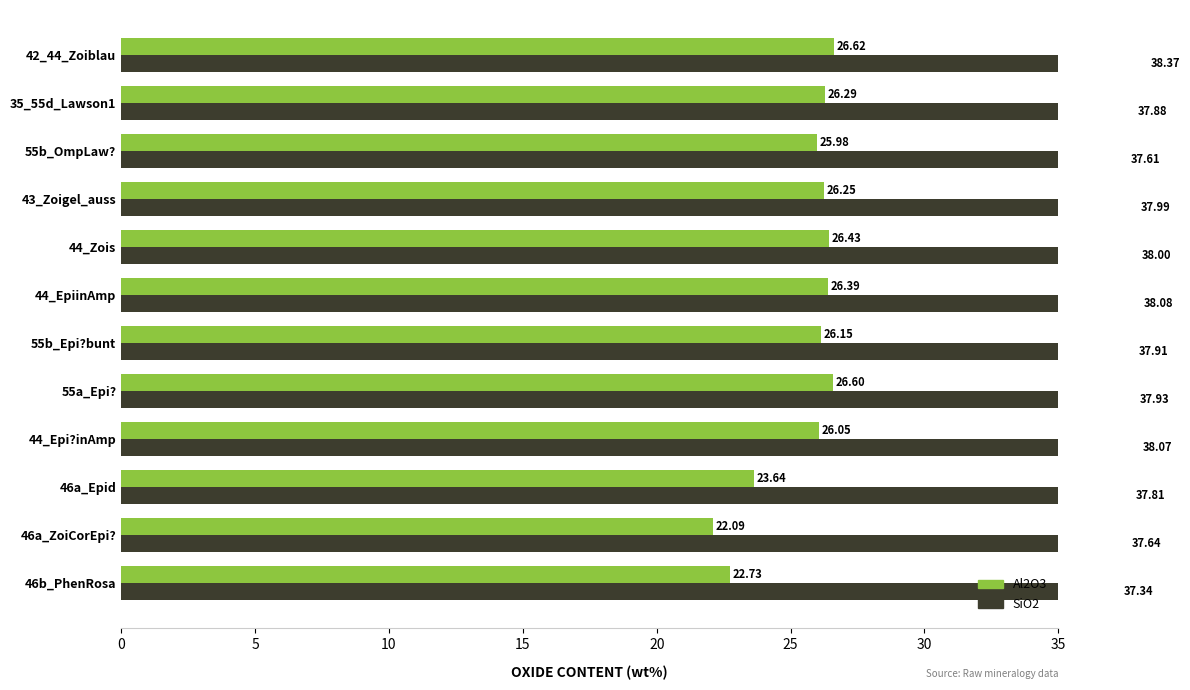

What are all the series names shown in the legend?

Al2O3, SiO2